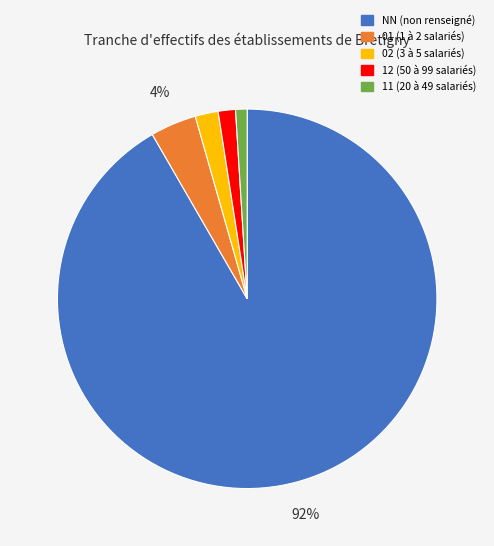

Combined, do 11 and 01 account for over 50%?

No